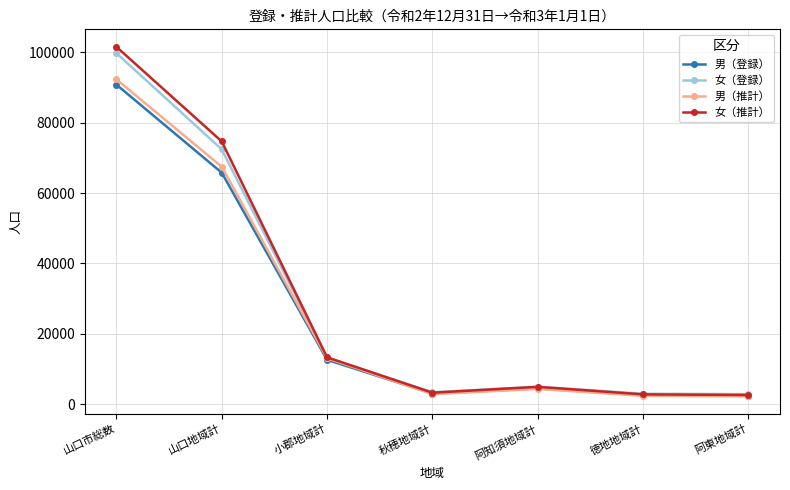

At how many categories does at least one series exceed 53597?

2